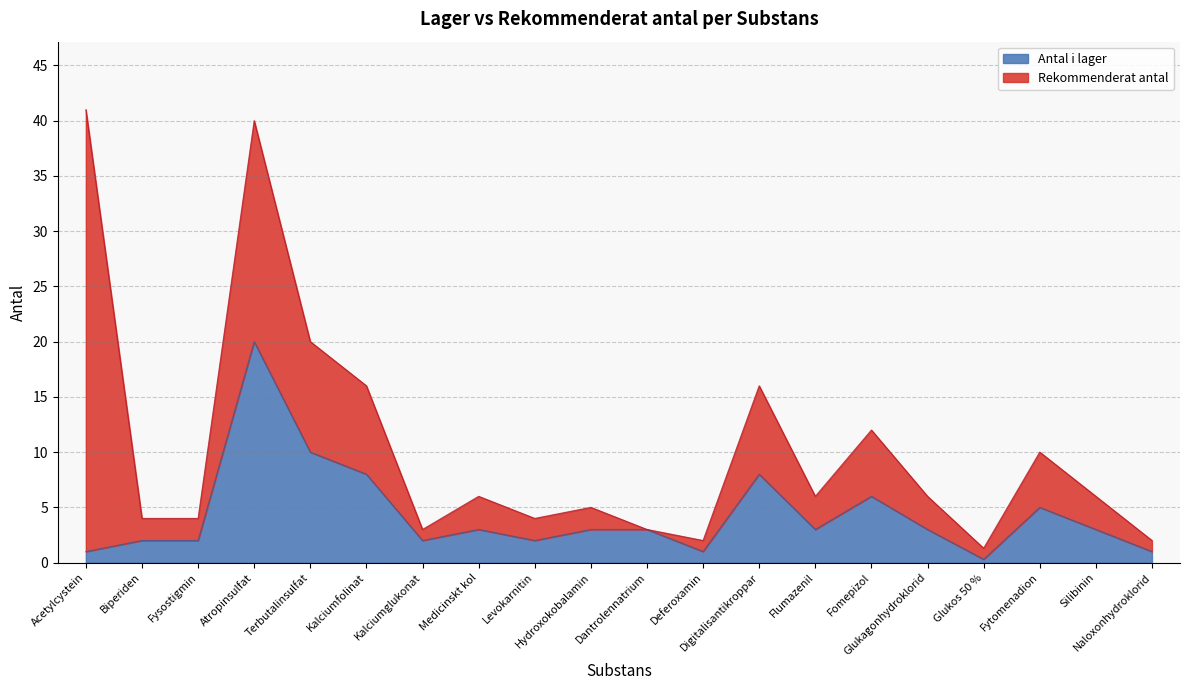

What is the difference between the values at Kalciumfolinat and Deferoxamin?

7.0